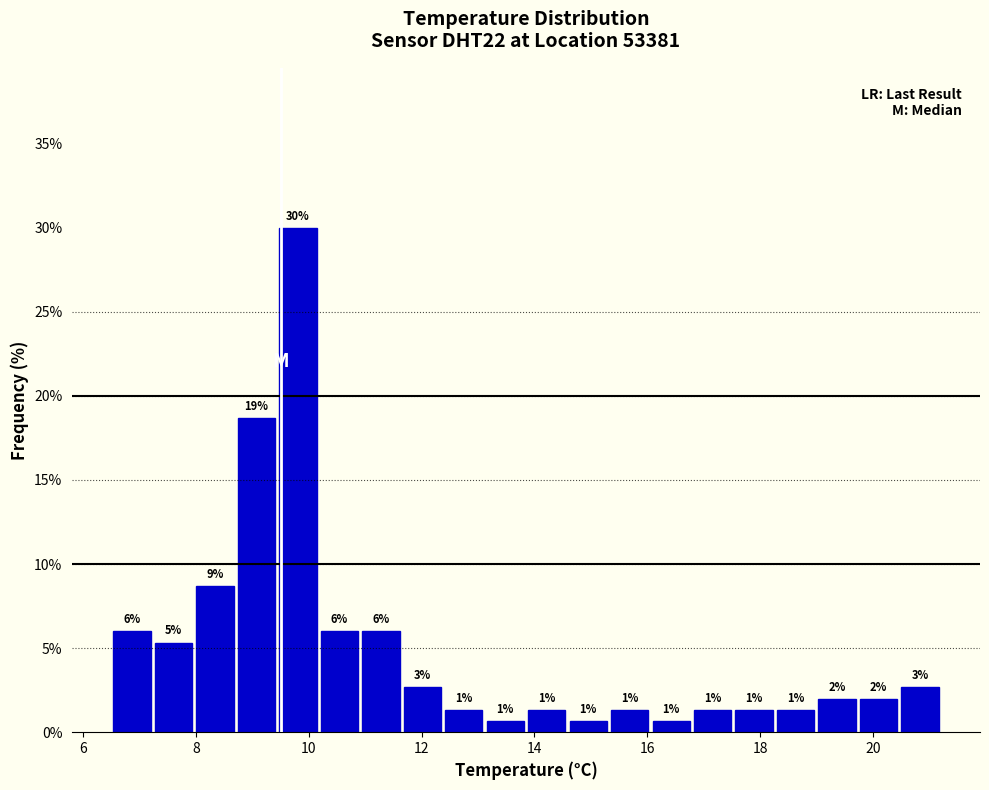

Read against the x-axis, roughly where is the centre of the tallest bar?

9.8